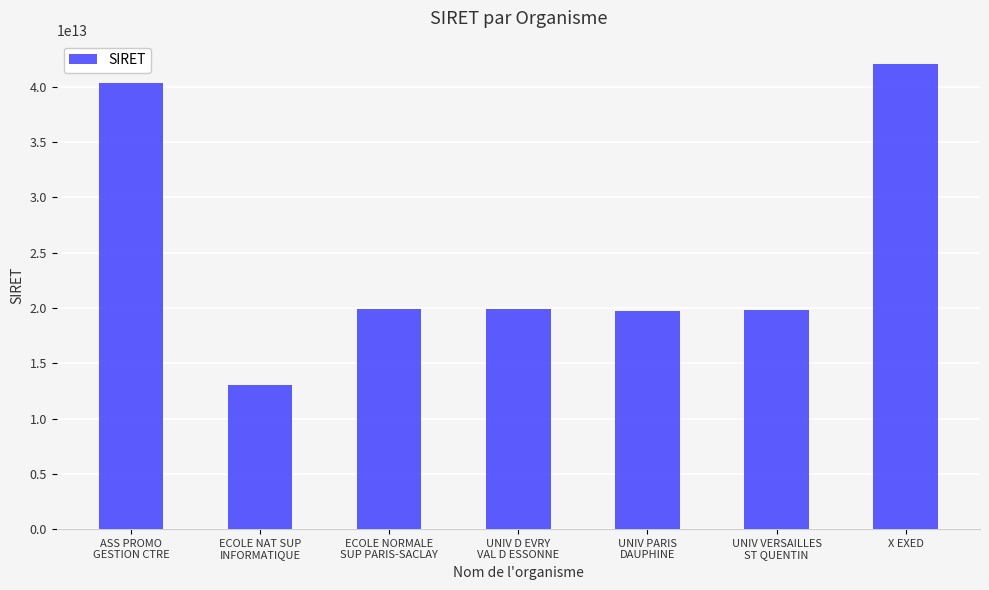

The value at X EXED is 42061943900045. True or false?

True